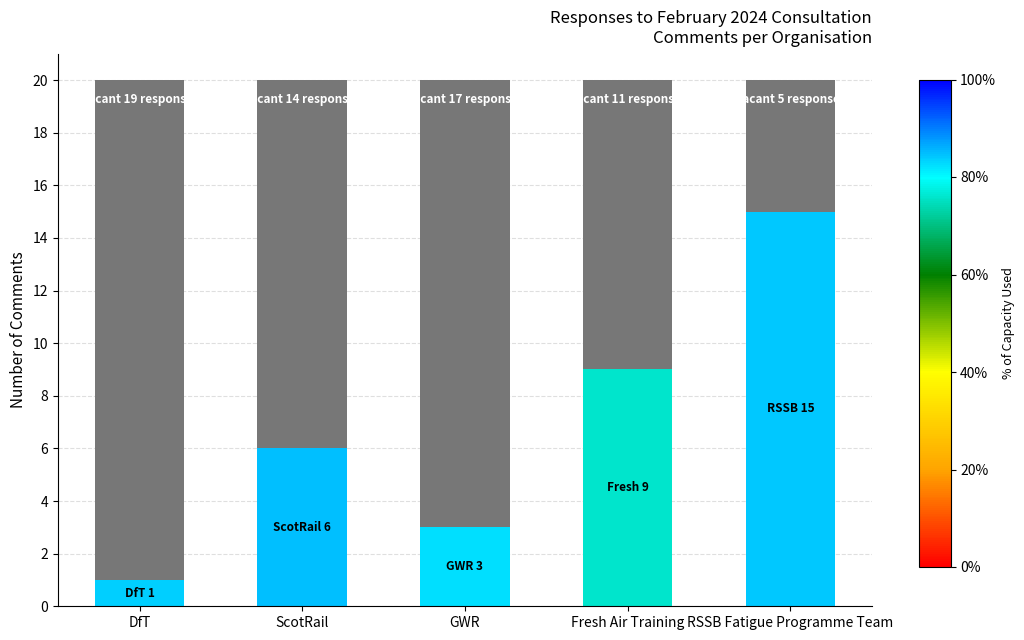

What is the total value across all series at RSSB Fatigue Programme Team?

20